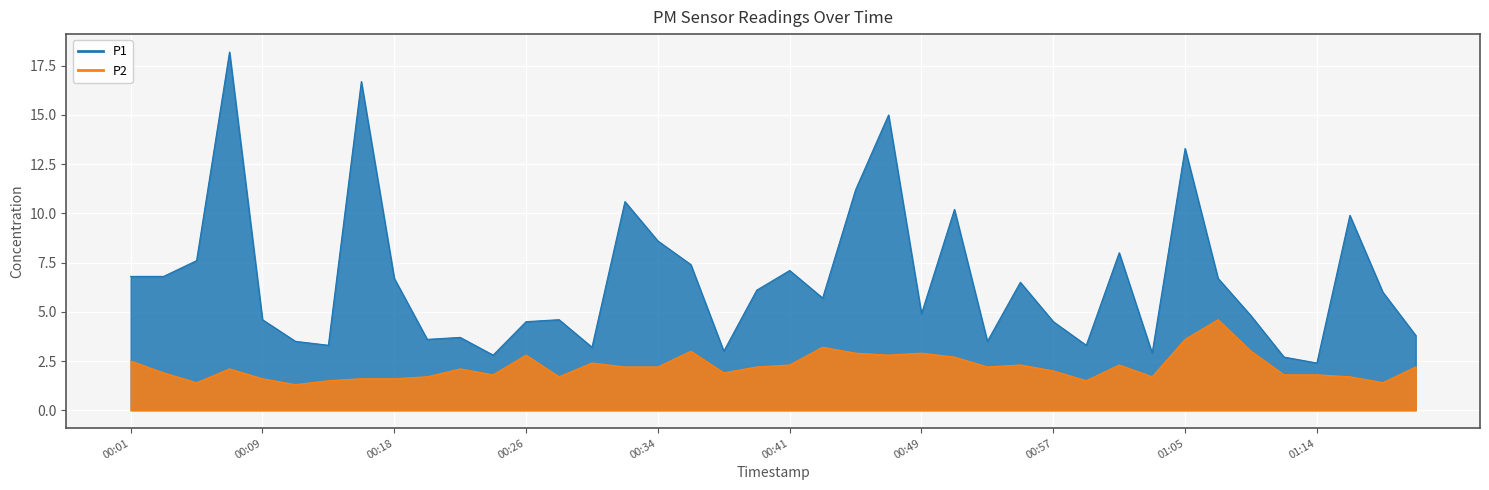

Where is P1 nearest to the value 10?

01:16